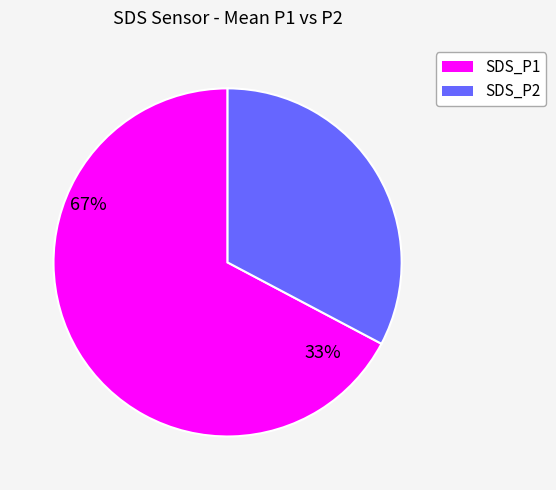

How many segments does this pie chart have?

2